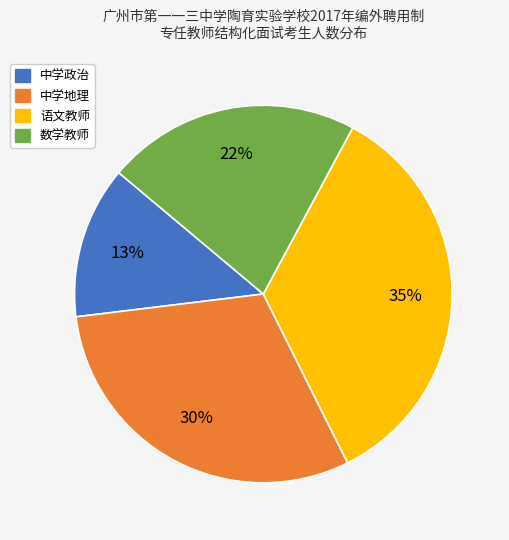

True or false: 中学政治 accounts for 13% of the total.

True